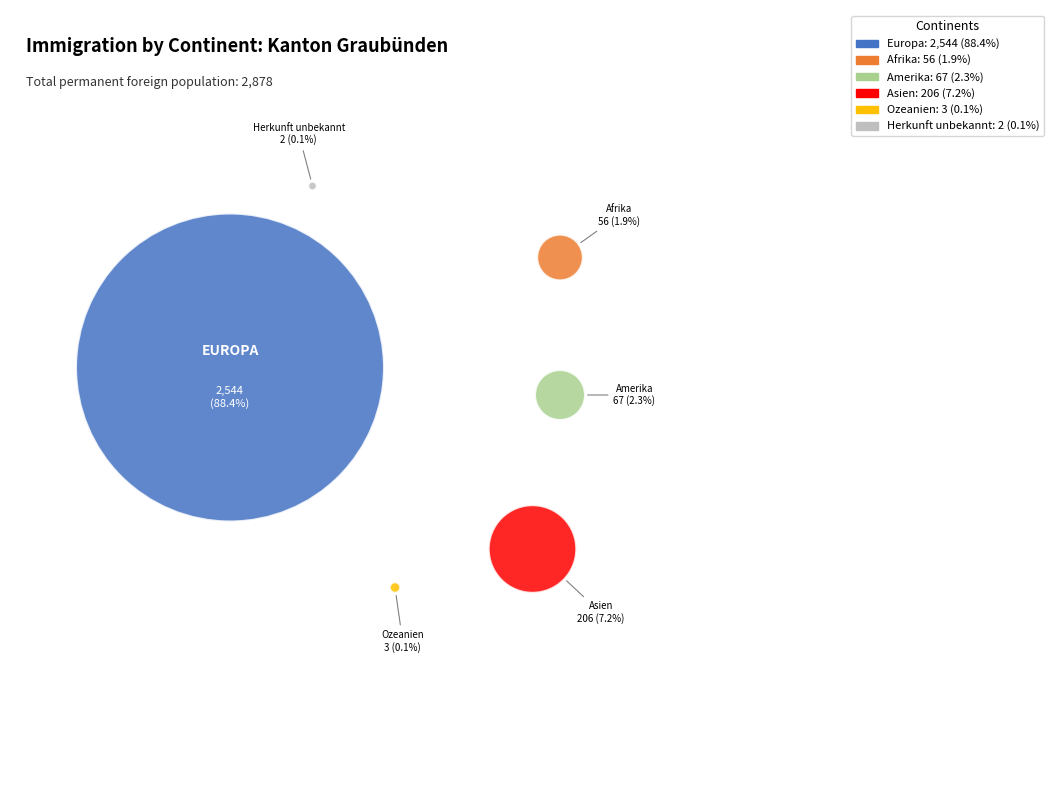

To the nearest percent, what percentage of the pie is Asien?

7%